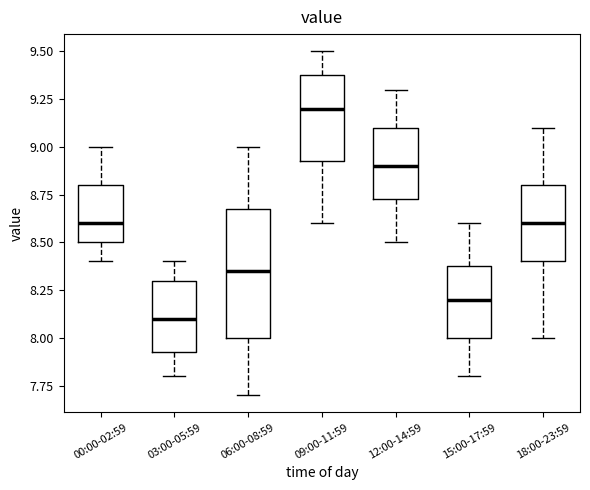

Reading left to right, transcribe this box plot: for each box, give where its median line is, the range the box spans, and where its two whiskers end, as read against the y-axis. The values are not printed on the chart, so give them approximately, as read against the axis.

00:00-02:59: median 8.60, box 8.50 to 8.80, whiskers 8.40 to 9.00
03:00-05:59: median 8.10, box 7.95 to 8.30, whiskers 7.80 to 8.40
06:00-08:59: median 8.35, box 8.00 to 8.70, whiskers 7.70 to 9.00
09:00-11:59: median 9.20, box 8.95 to 9.40, whiskers 8.60 to 9.50
12:00-14:59: median 8.90, box 8.75 to 9.10, whiskers 8.50 to 9.30
15:00-17:59: median 8.20, box 8.00 to 8.40, whiskers 7.80 to 8.60
18:00-23:59: median 8.60, box 8.40 to 8.80, whiskers 8.00 to 9.10